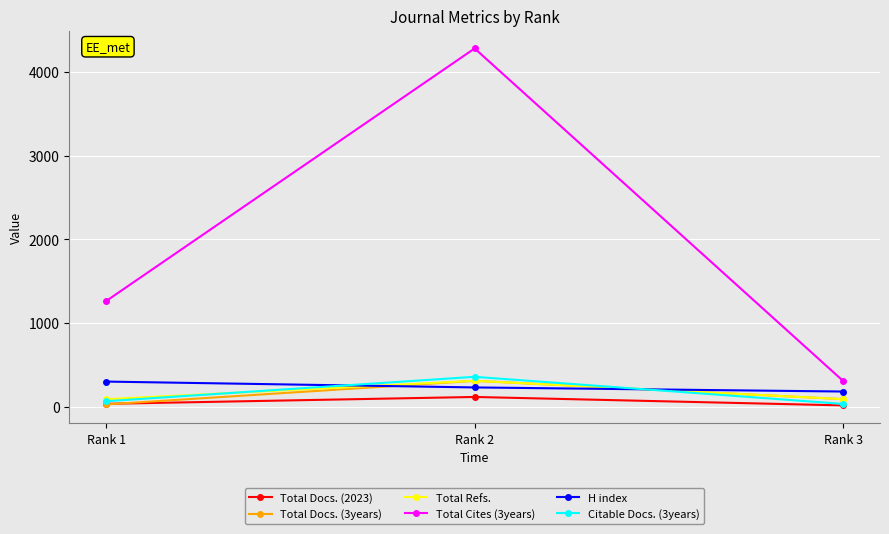

Does the chart have visible grid lines?

Yes